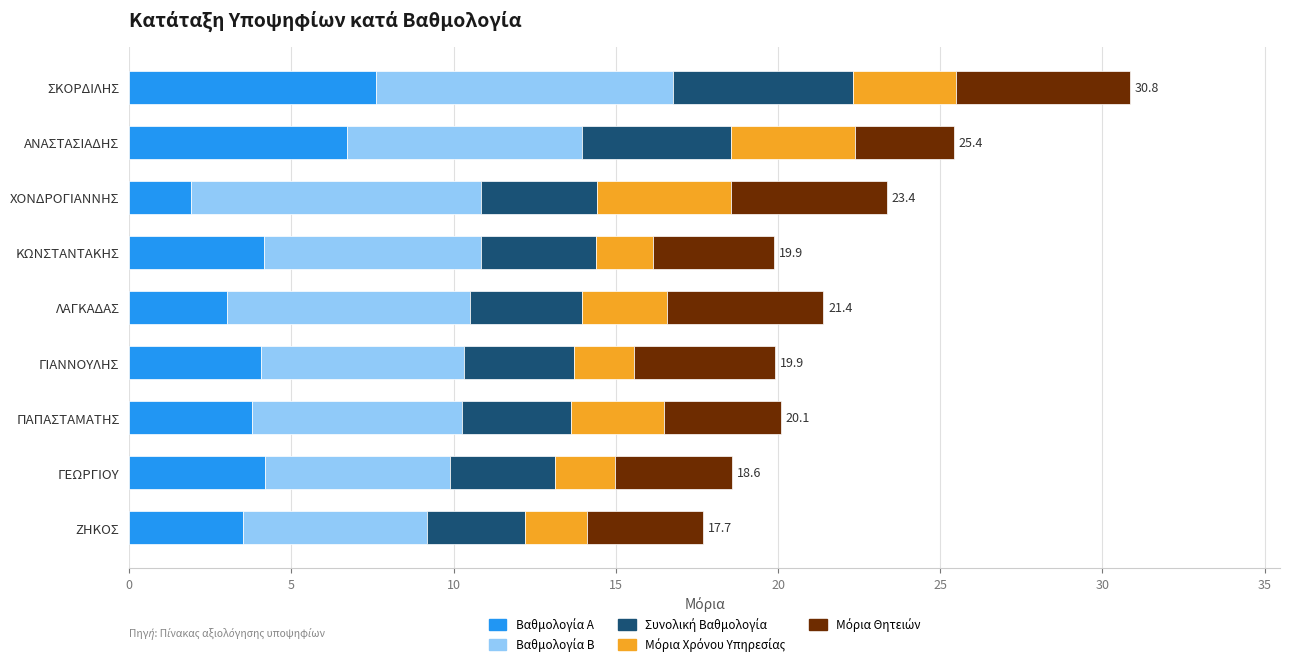

At which category is the sum across all series the highest?

ΣΚΟΡΔΙΛΗΣ